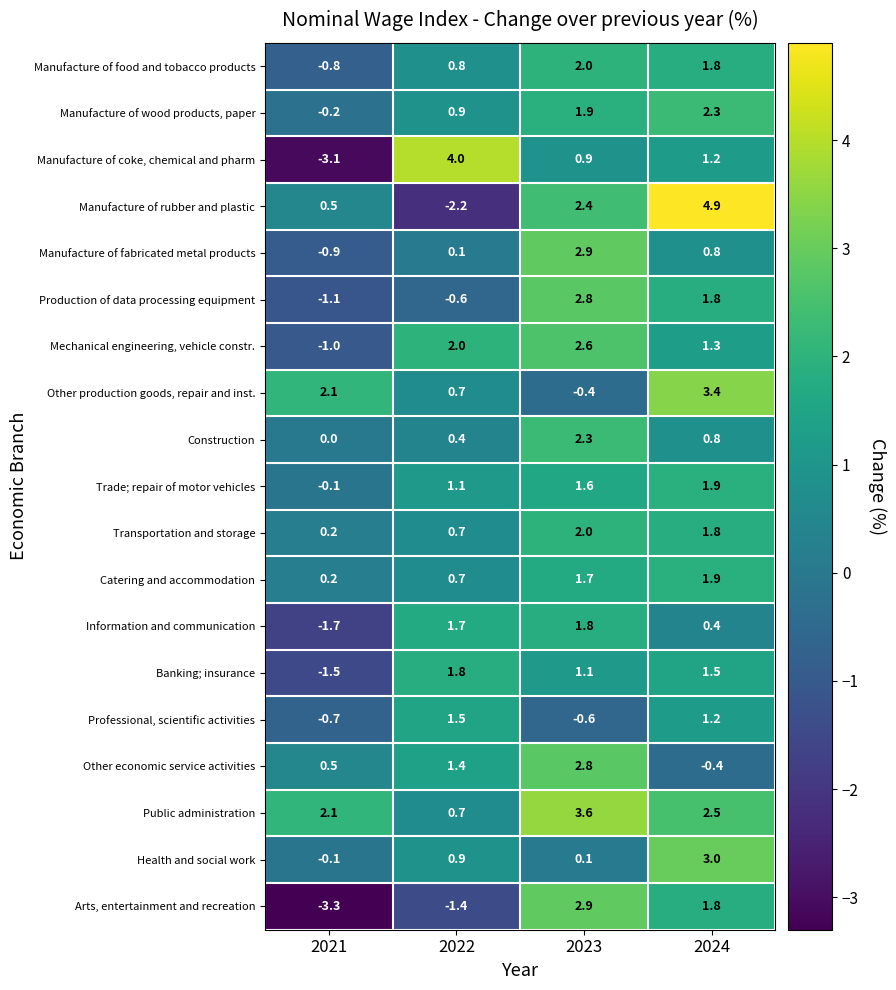

Between 2022 and 2024, which series saw the biggest shift?

Manufacture of rubber and plastic